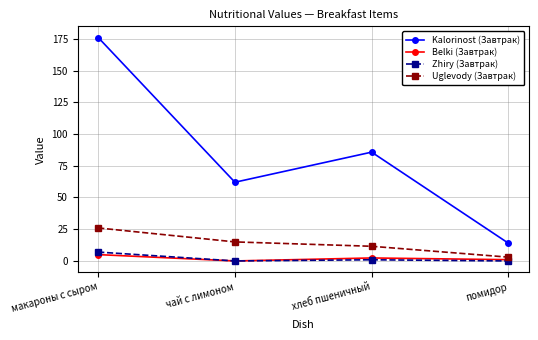

What is the maximum value shown in the chart?

176.0